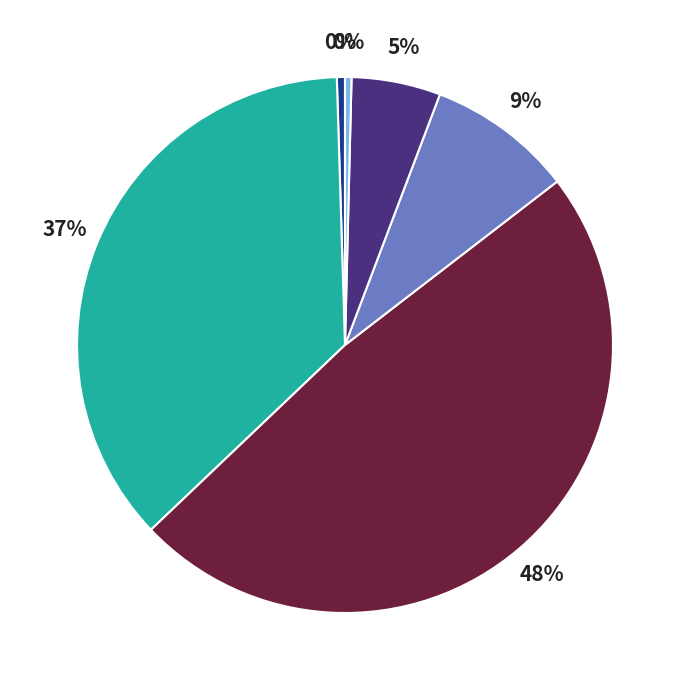

Is there a majority slice in this chart?

No